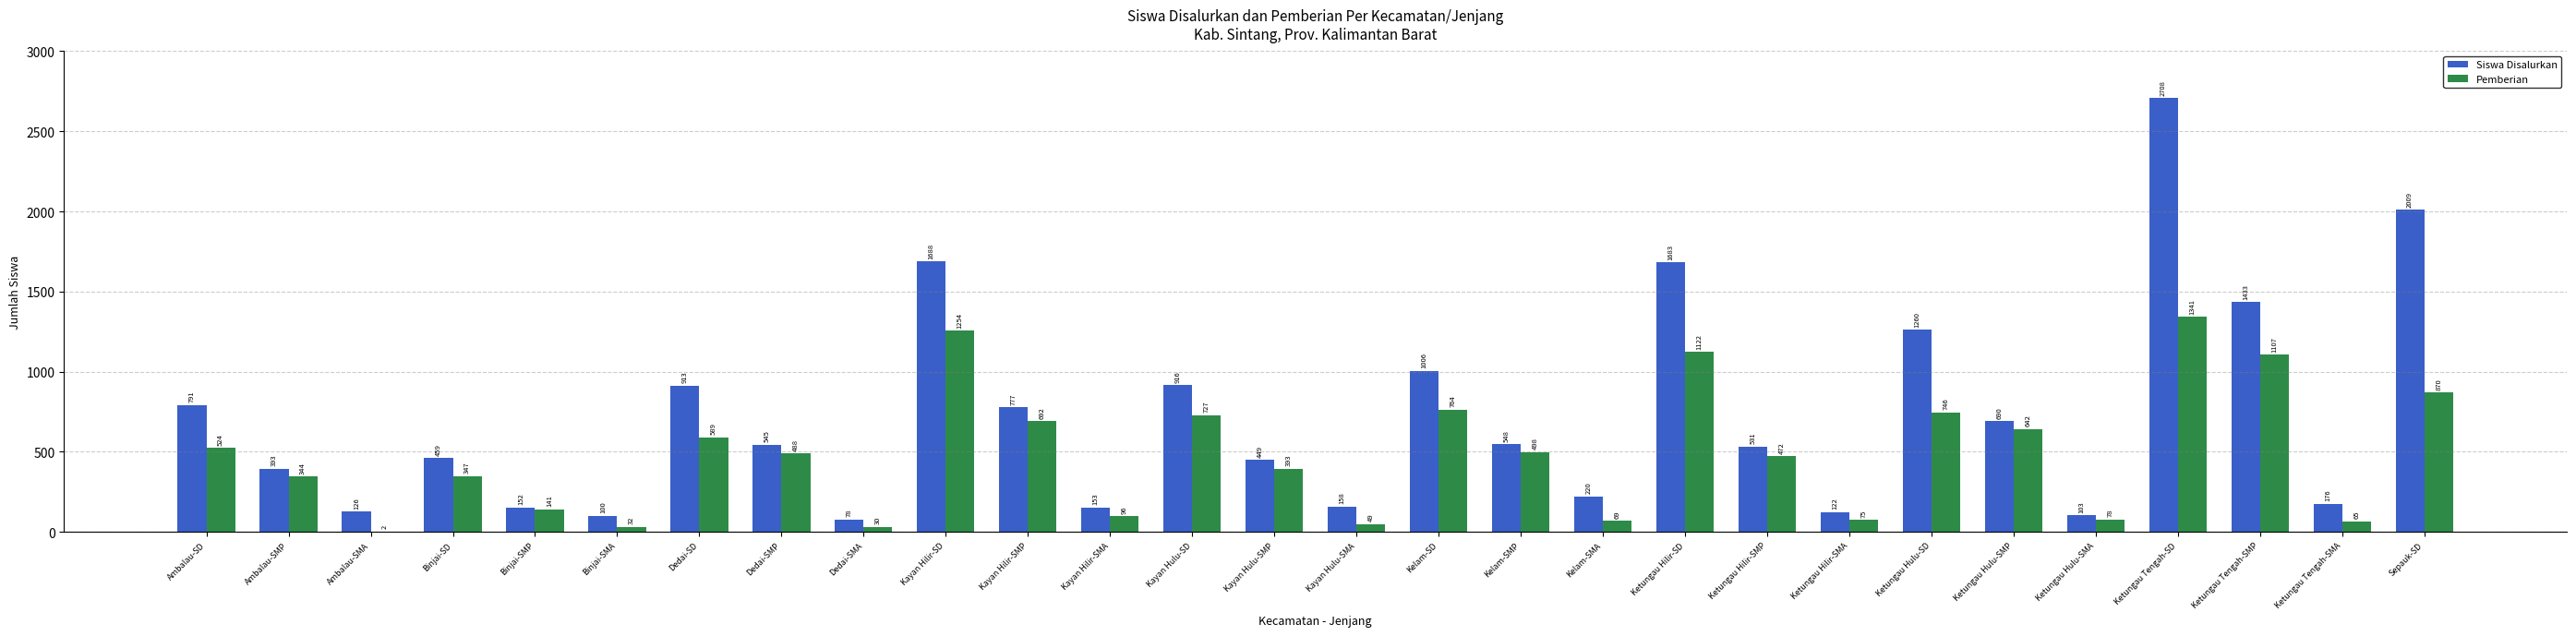

Reading left to right, list all the values displayed in this chart.

Siswa Disalurkan: Ambalau-SD=791	Ambalau-SMP=393	Ambalau-SMA=126	Binjai-SD=459	Binjai-SMP=152	Binjai-SMA=100	Dedai-SD=913	Dedai-SMP=545	Dedai-SMA=78	Kayan Hilir-SD=1688	Kayan Hilir-SMP=777	Kayan Hilir-SMA=153	Kayan Hulu-SD=916	Kayan Hulu-SMP=449	Kayan Hulu-SMA=158	Kelam-SD=1006	Kelam-SMP=548	Kelam-SMA=220	Ketungau Hilir-SD=1683	Ketungau Hilir-SMP=531	Ketungau Hilir-SMA=122	Ketungau Hulu-SD=1260	Ketungau Hulu-SMP=690	Ketungau Hulu-SMA=103	Ketungau Tengah-SD=2708	Ketungau Tengah-SMP=1433	Ketungau Tengah-SMA=176	Sepauk-SD=2009
Pemberian: Ambalau-SD=524	Ambalau-SMP=344	Ambalau-SMA=2	Binjai-SD=347	Binjai-SMP=141	Binjai-SMA=32	Dedai-SD=589	Dedai-SMP=488	Dedai-SMA=30	Kayan Hilir-SD=1254	Kayan Hilir-SMP=692	Kayan Hilir-SMA=96	Kayan Hulu-SD=727	Kayan Hulu-SMP=393	Kayan Hulu-SMA=49	Kelam-SD=764	Kelam-SMP=498	Kelam-SMA=69	Ketungau Hilir-SD=1122	Ketungau Hilir-SMP=472	Ketungau Hilir-SMA=75	Ketungau Hulu-SD=746	Ketungau Hulu-SMP=642	Ketungau Hulu-SMA=78	Ketungau Tengah-SD=1341	Ketungau Tengah-SMP=1107	Ketungau Tengah-SMA=65	Sepauk-SD=870